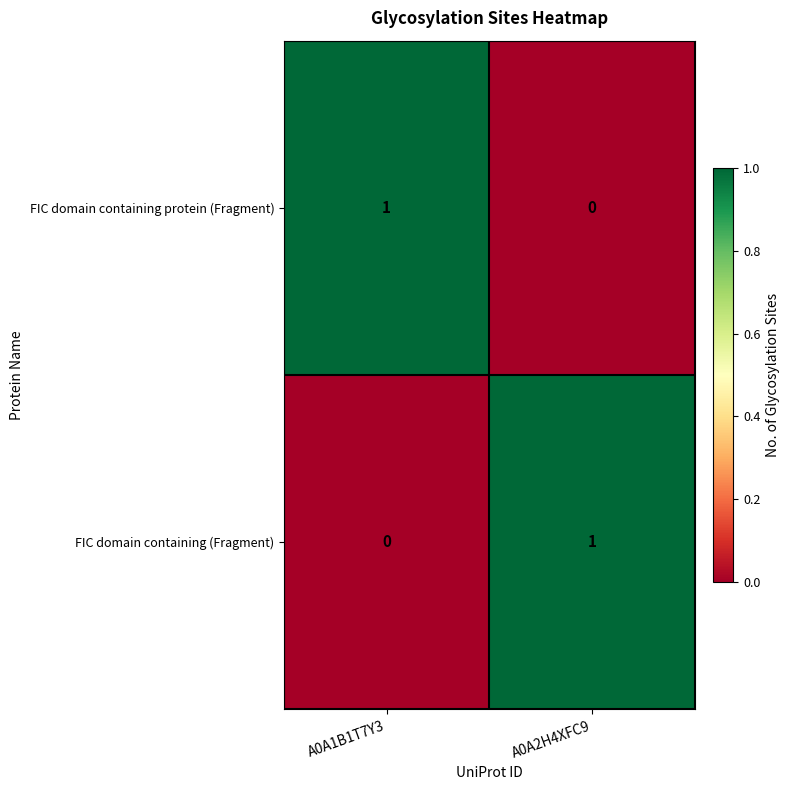

True or false: FIC domain containing (Fragment) has a value of 0 at A0A1B1T7Y3.

True